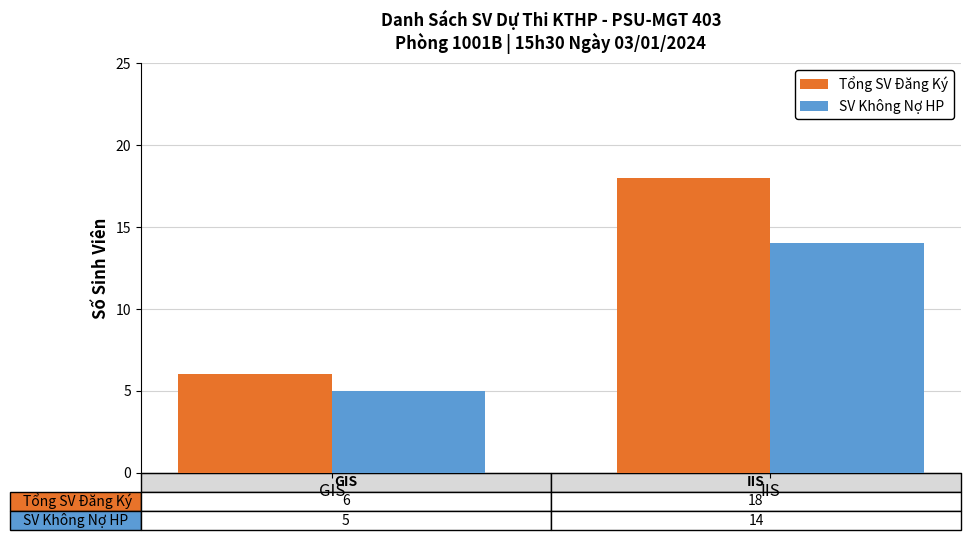

What is the difference between the SV Không Nợ HP values at IIS and GIS?

9